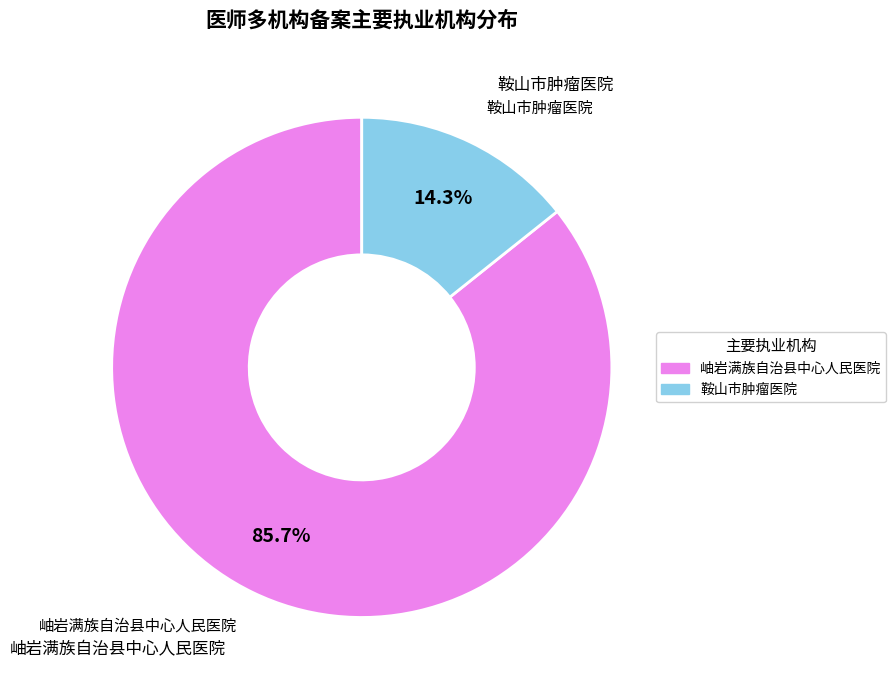

Which has a higher value, 鞍山市肿瘤医院 or 岫岩满族自治县中心人民医院?

岫岩满族自治县中心人民医院